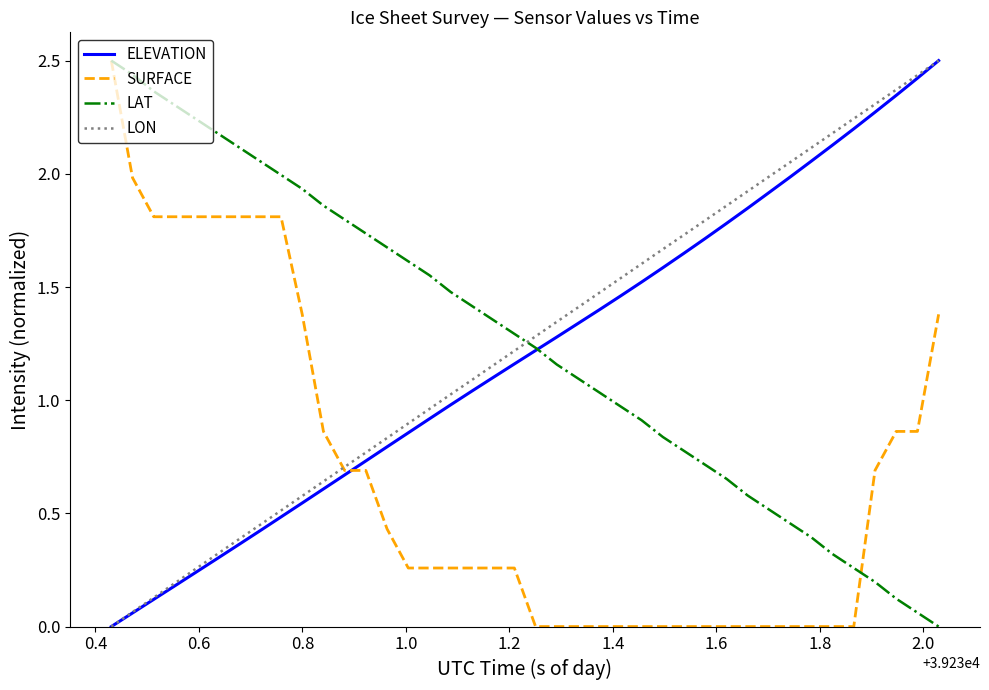

How many intersections are there between LAT and LON?

1